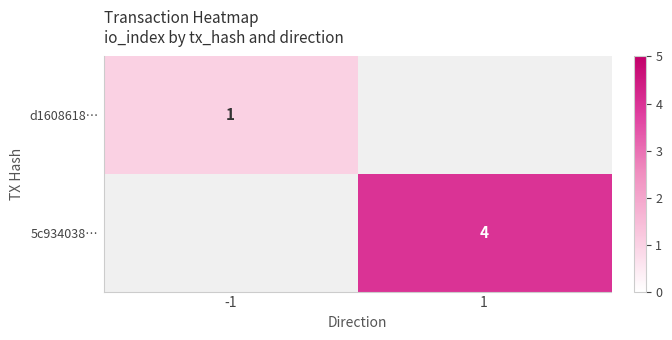

True or false: d1608618… has a value of 1 at -1.

True